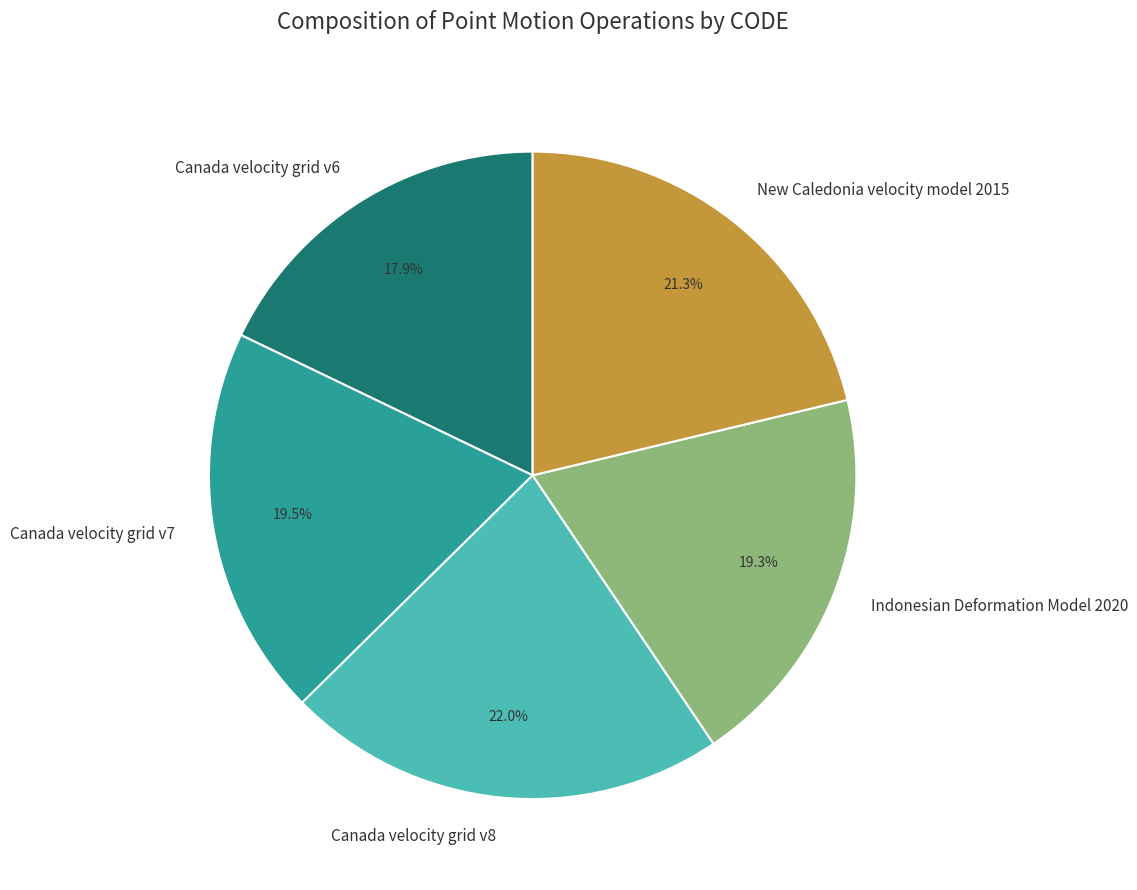

Approximately how many times larger is the value at Indonesian Deformation Model 2020 compared to New Caledonia velocity model 2015?

0.9